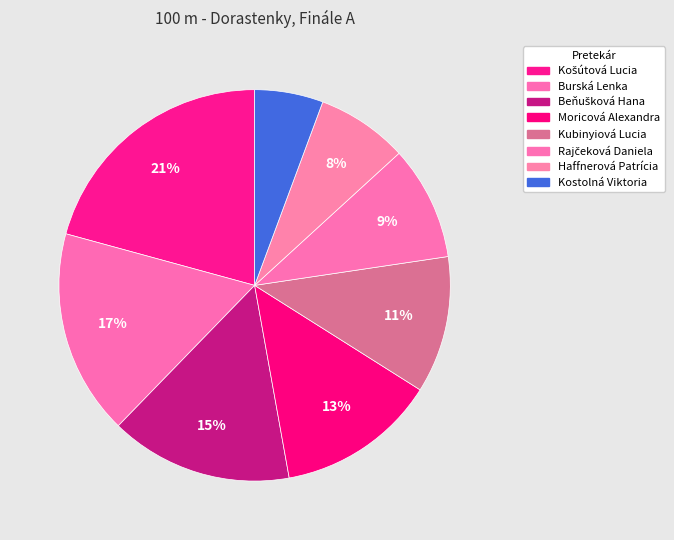

What percentage do Moricová Alexandra and Kostolná Viktoria together represent?

18.9%